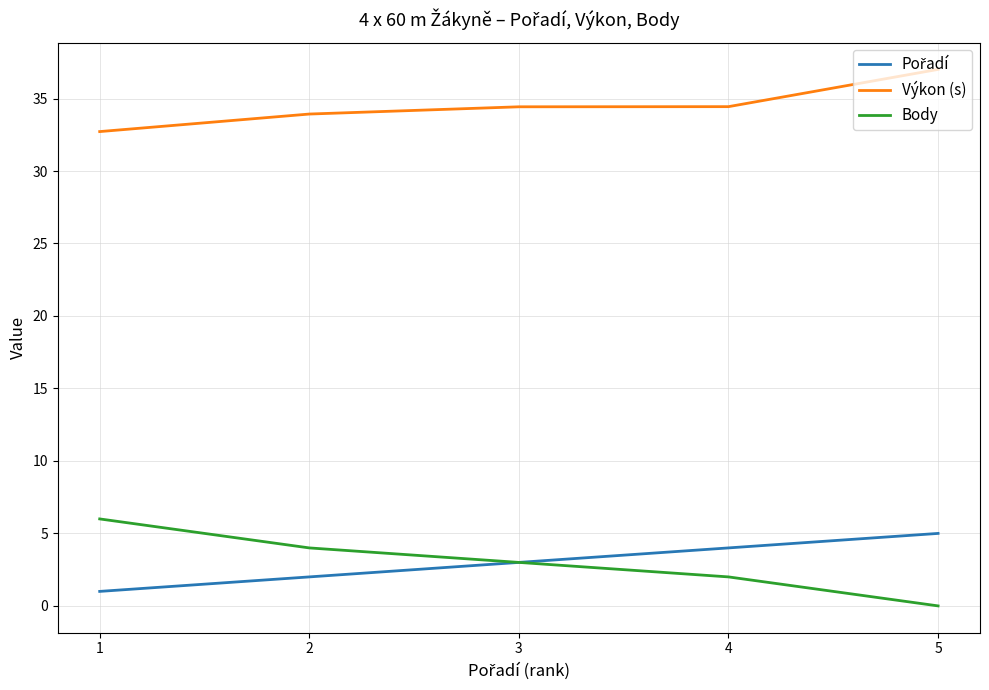

True or false: Body and Výkon (s) intersect in this chart.

False